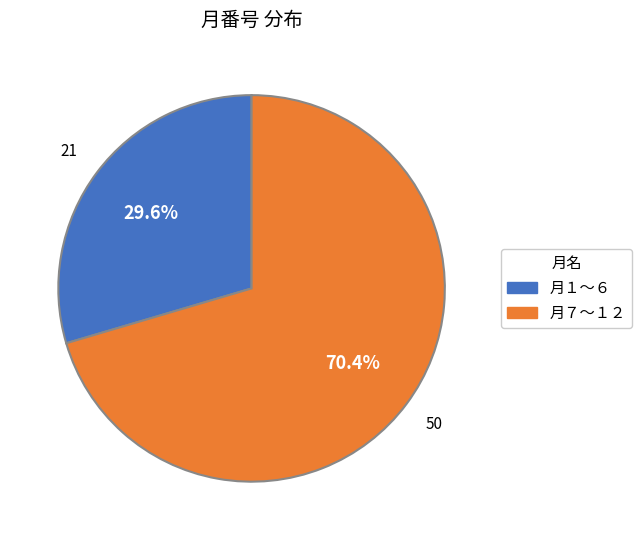

Rank the categories by value from highest to lowest.

月７〜１２, 月１〜６